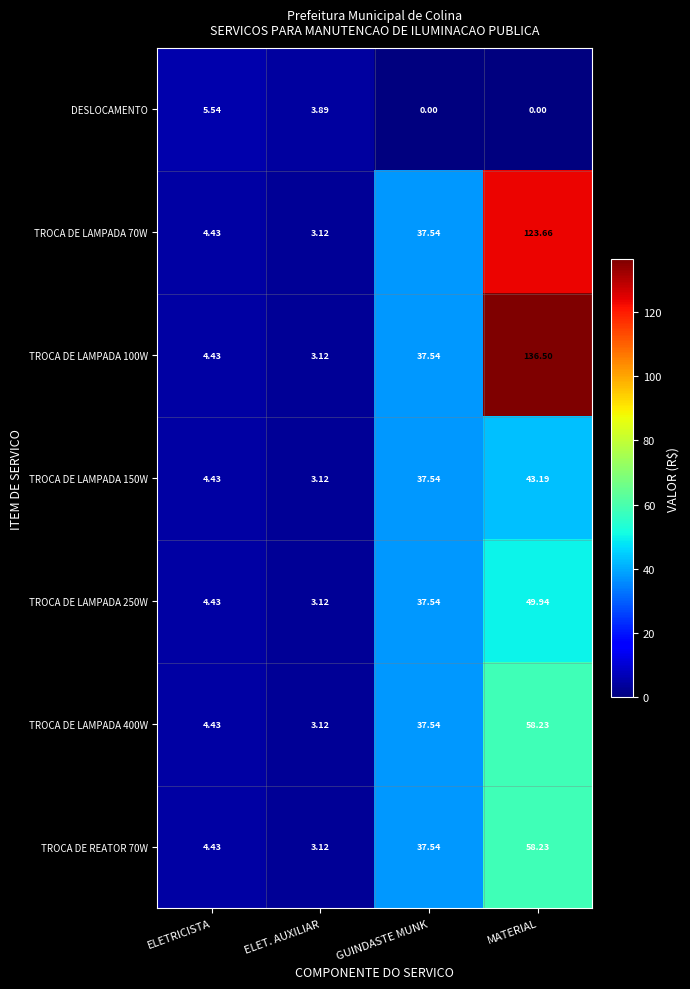

Between ELETRICISTA and ELET. AUXILIAR, which series saw the biggest shift?

DESLOCAMENTO